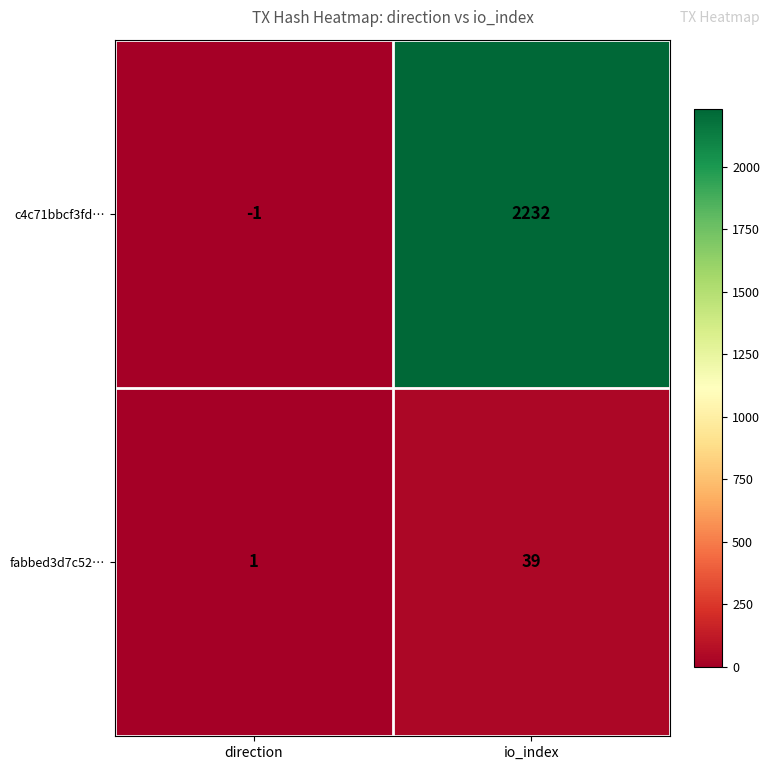

Is it true that c4c71bbcf3fd… equals 0 at direction?

False